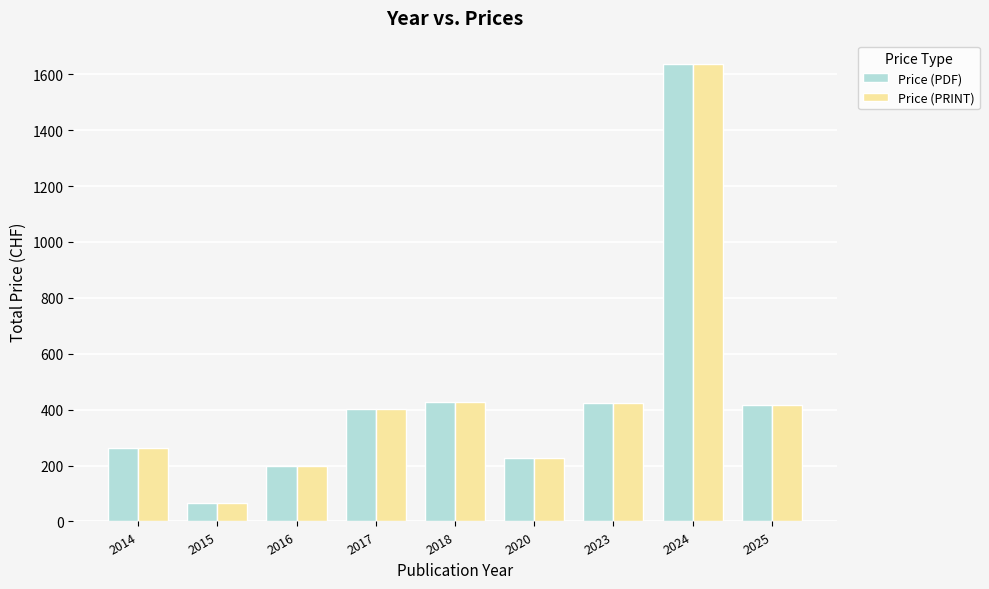

Is it true that Price (PRINT) equals 272 at 2023?

False